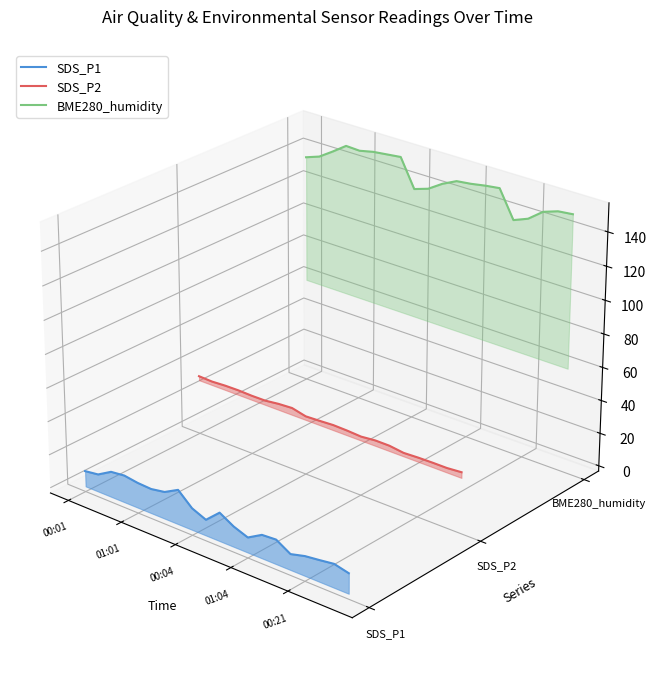

True or false: BME280_humidity and SDS_P2 cross at least once.

False